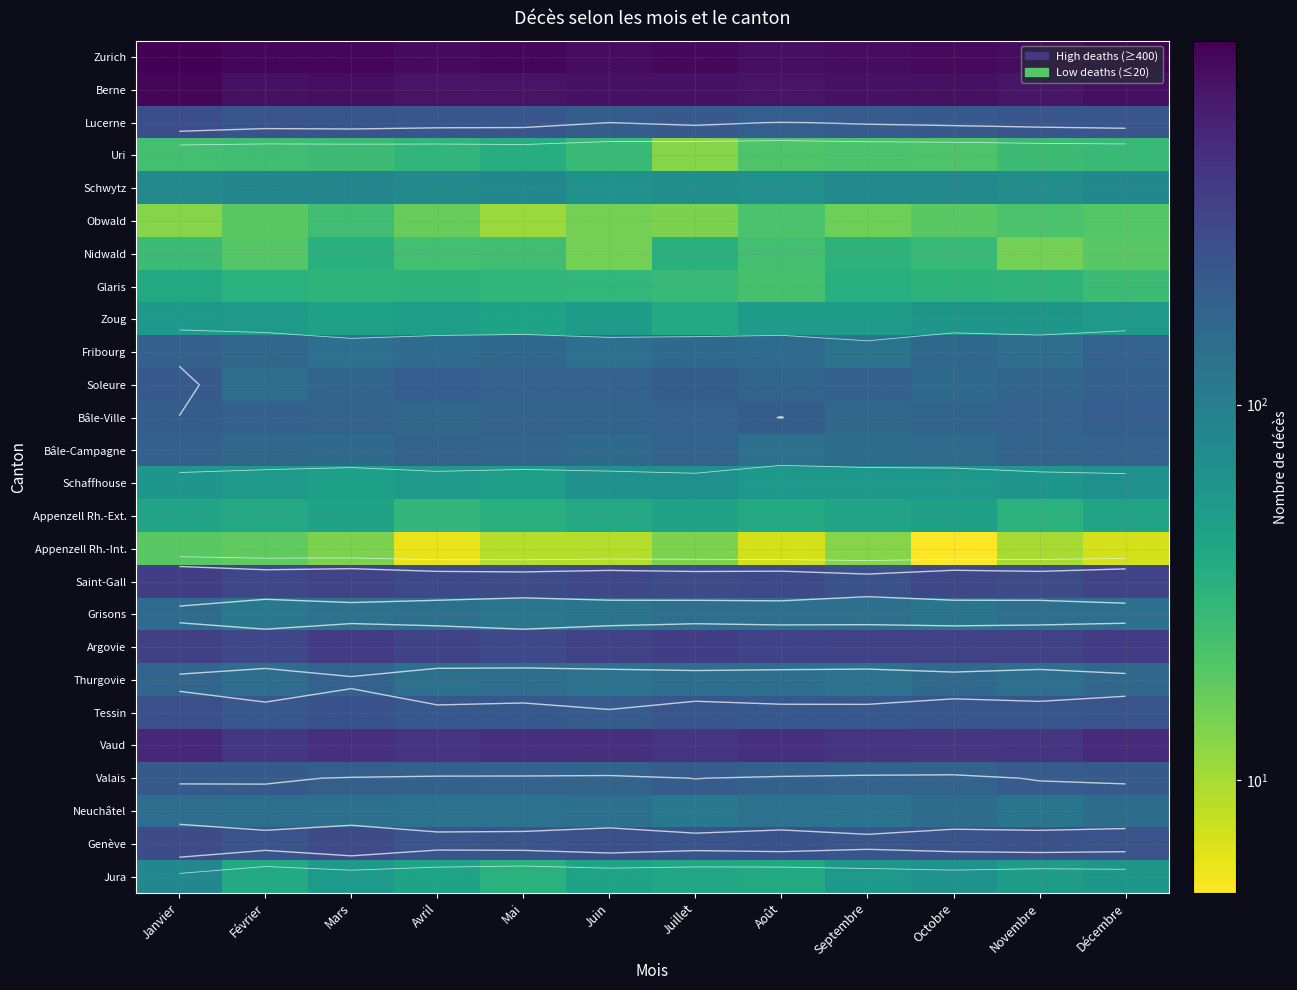

At Janvier, list the series in order from smallest to largest.

Obwald, Appenzell Rh.-Int., Uri, Nidwald, Glaris, Appenzell Rh.-Ext., Zoug, Schaffhouse, Schwytz, Jura, Neuchâtel, Grisons, Thurgovie, Bâle-Campagne, Fribourg, Bâle-Ville, Valais, Soleure, Tessin, Lucerne, Genève, Argovie, Saint-Gall, Vaud, Berne, Zurich